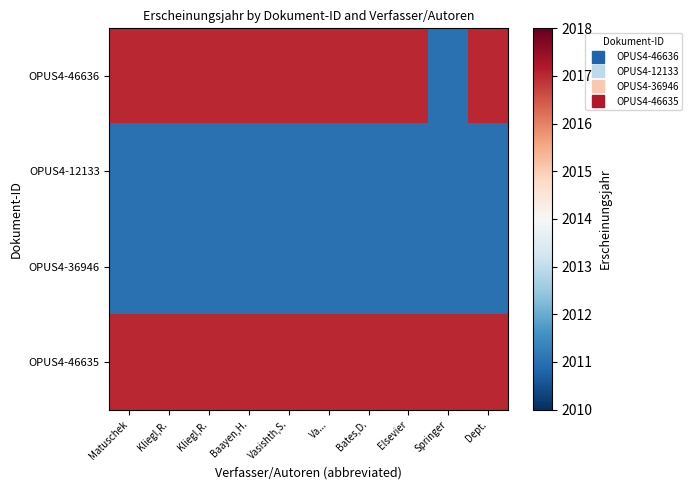

Which series has the widest spread of values?

OPUS4-46636